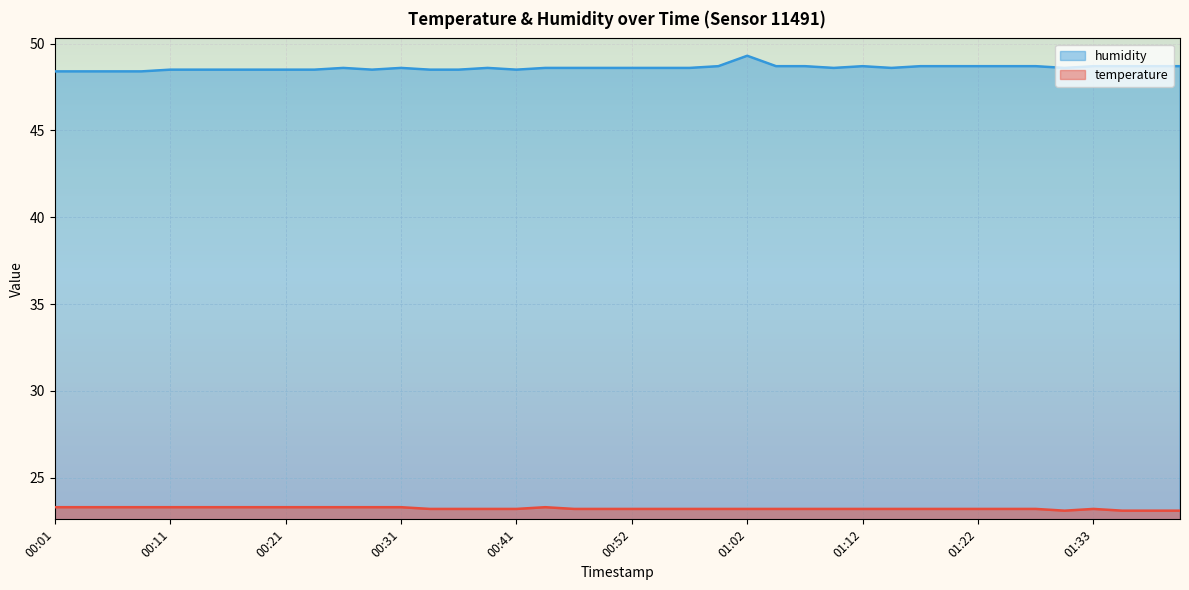

At which category is the sum across all series the highest?

01:02